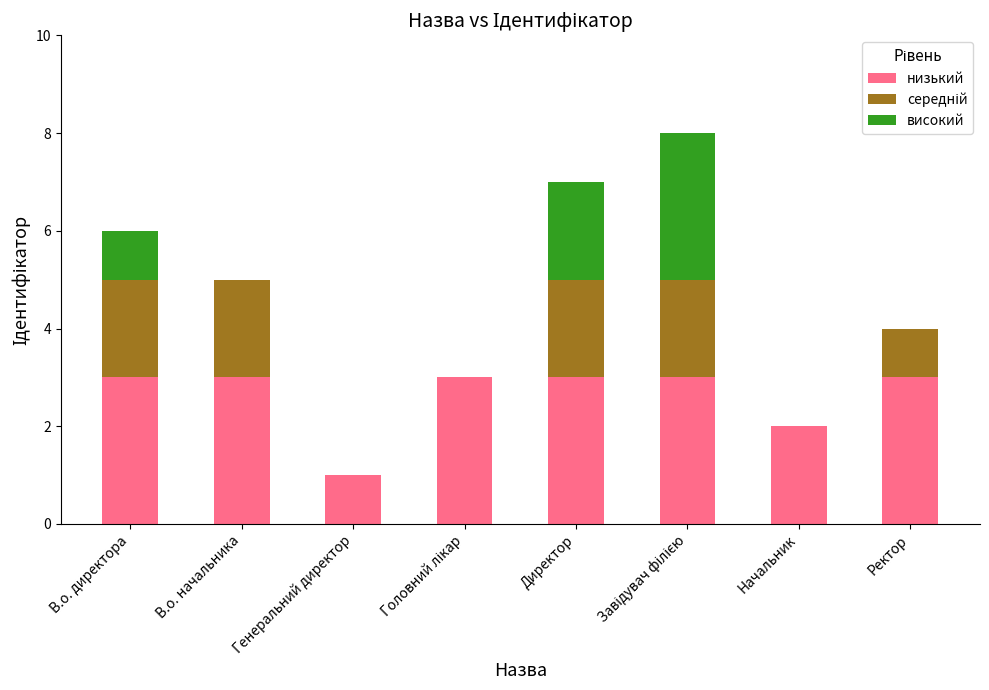

Is it true that низький equals 3 at Директор?

True